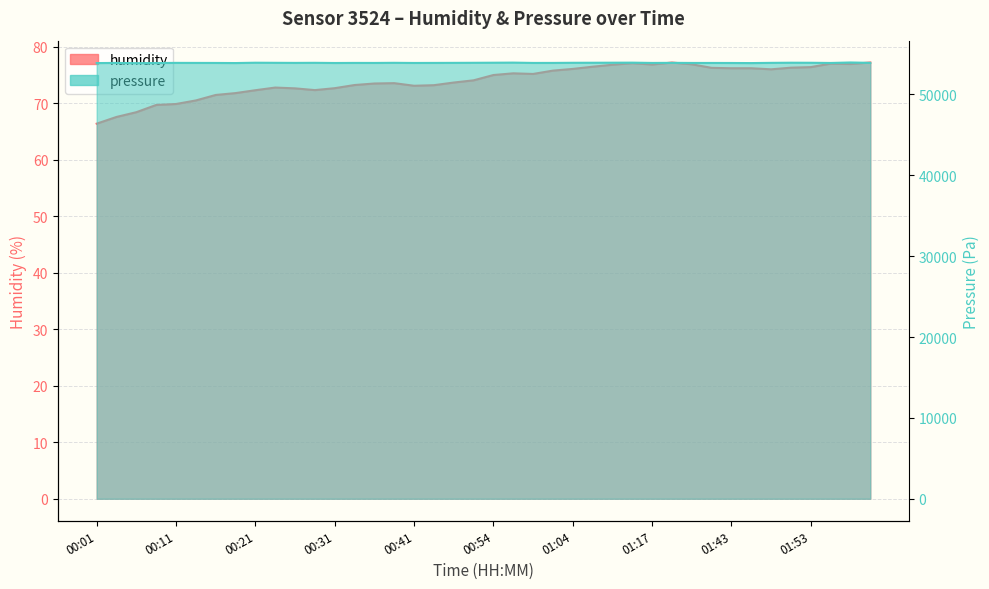

Which series changed the most between 00:57 and 01:30?

pressure